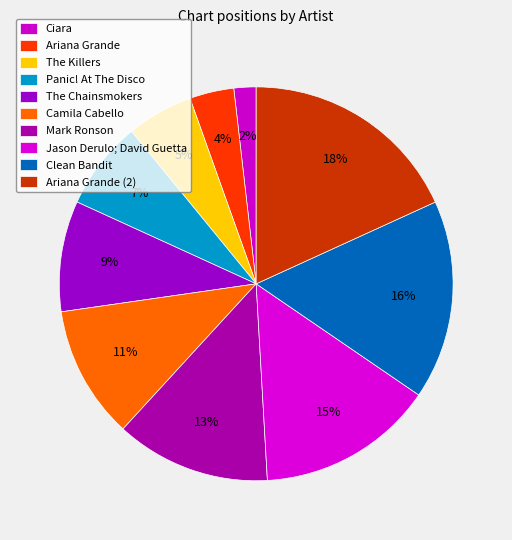

Rank the categories by value from highest to lowest.

Ariana Grande (2), Clean Bandit, Jason Derulo; David Guetta, Mark Ronson, Camila Cabello, The Chainsmokers, Panic! At The Disco, The Killers, Ariana Grande, Ciara